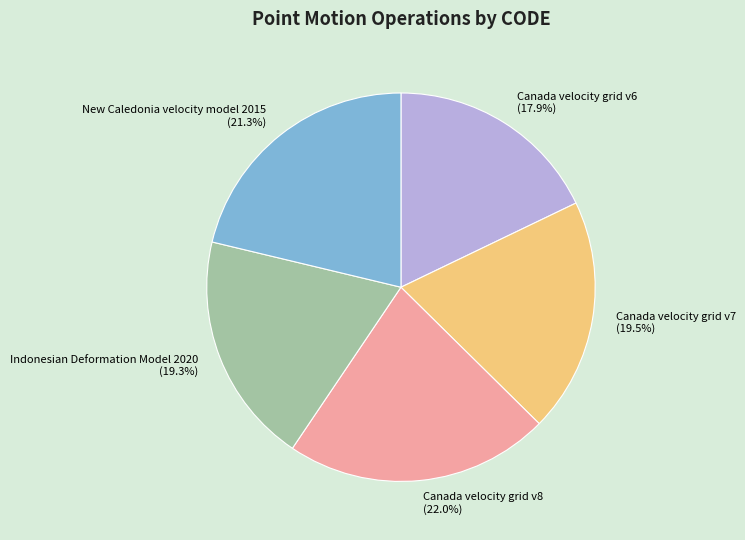

Between Canada velocity grid v6 and Canada velocity grid v8, which is larger?

Canada velocity grid v8